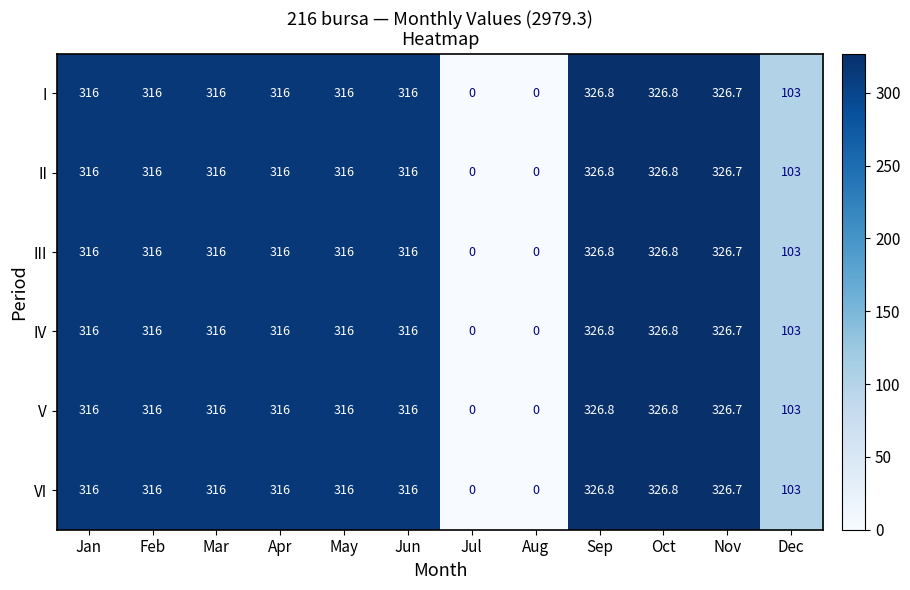

True or false: I has a value of 316.0 at Jun.

True